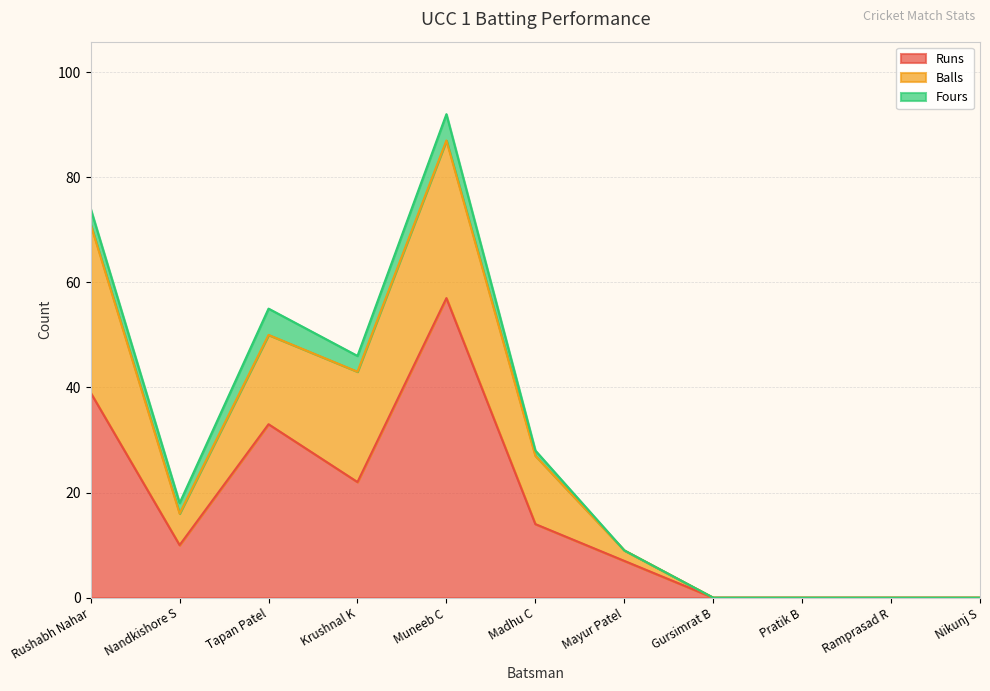

True or false: Runs and Balls cross at least once.

False